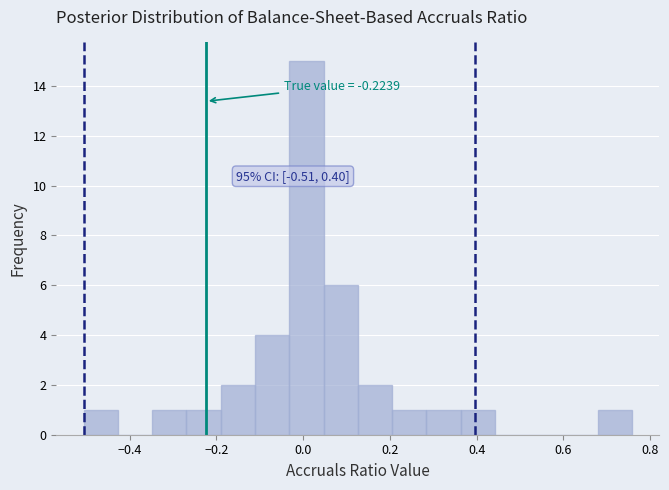

Read against the x-axis, roughly where is the centre of the tallest bar?

0.00